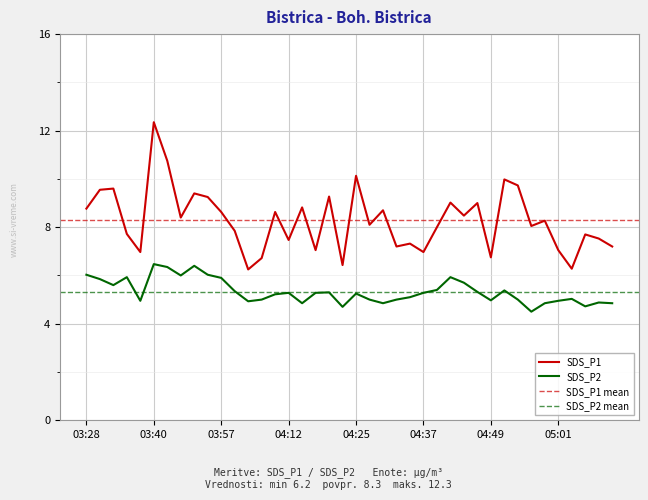

What is the smallest value displayed?

4.5